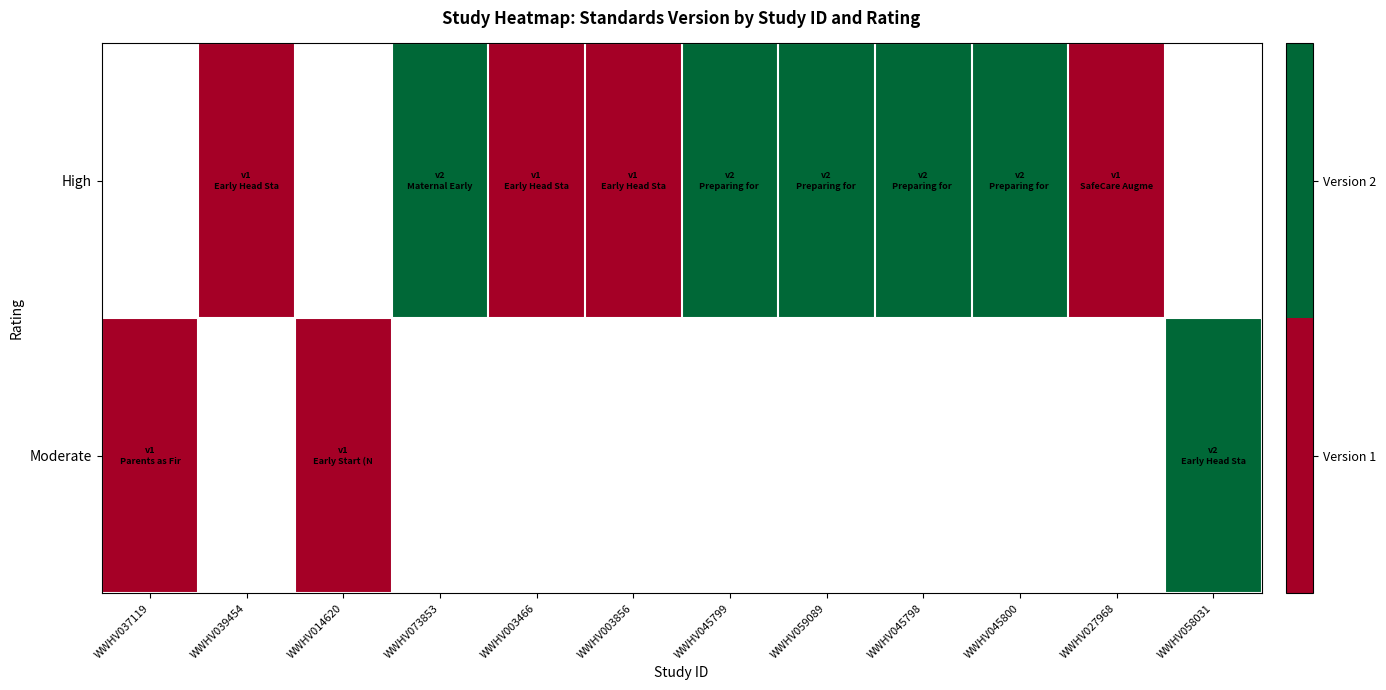

What is the difference between the maximum and minimum values in the Moderate series?

1.0